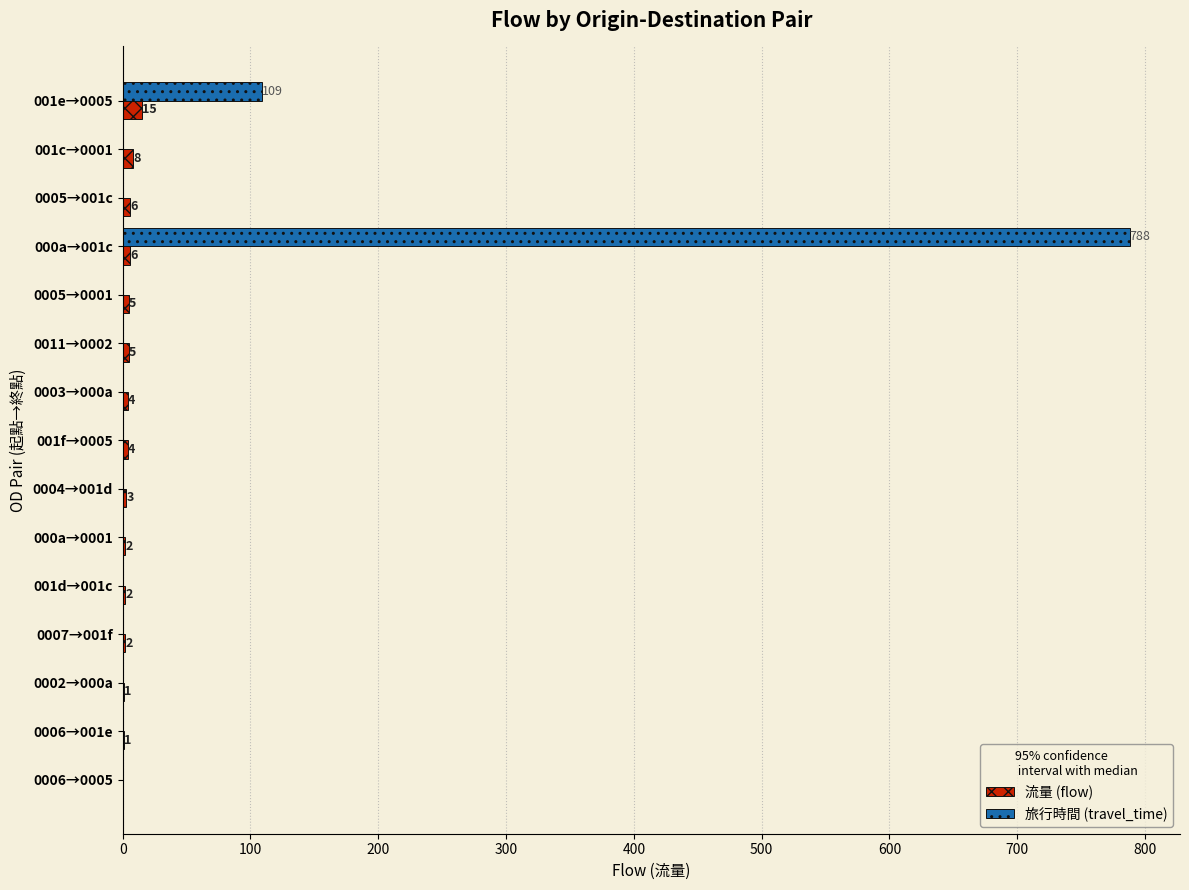

Between 001c→0001 and 0003→000a, which series saw the biggest shift?

流量 (flow)